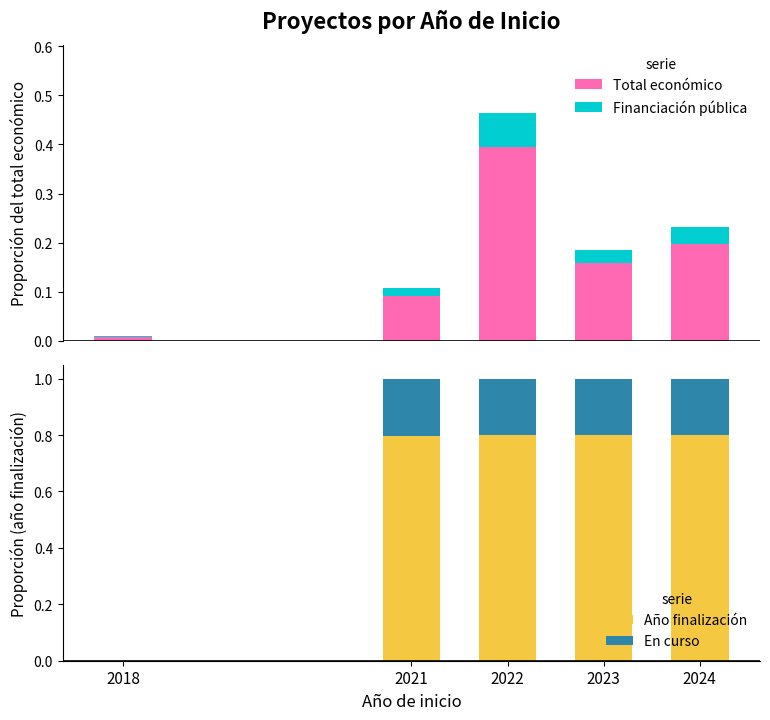

List the labels in order of En curso value, smallest first.

2018, 2021, 2022, 2023, 2024